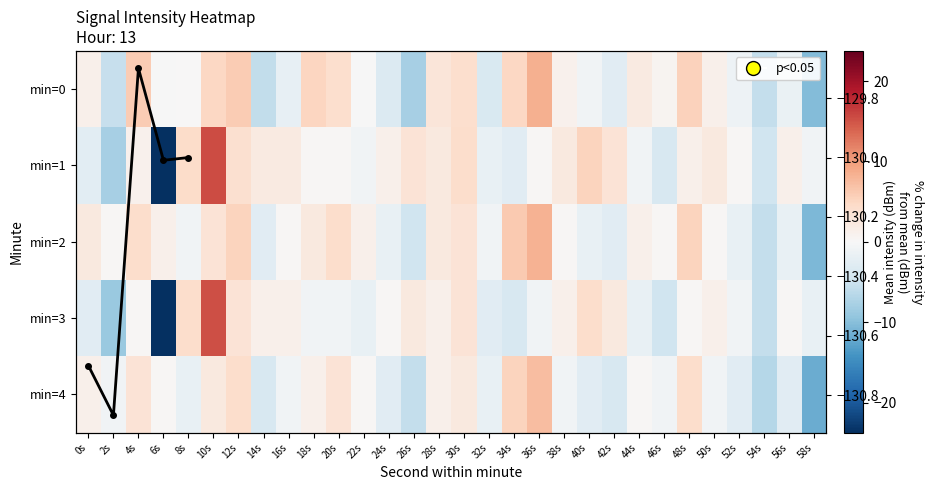

Reading left to right, extract all data points from this chart.

0: 1.1	-5.4	6.1	-0.1	0.1	4.9	6.1	-5.9	-2.0	5.2	3.9	-0.1	-3.2	-8.0	2.9	4.0	-3.7	4.9	8.5	1.1	-0.8	-2.7	2.1	0.7	5.5	1.1	-1.3	-5.7	-1.5	-10.2
1: -2.4	-7.8	1.0	-23.7	4.4	15.5	3.9	2.1	2.1	0.2	0.3	-0.7	1.3	3.3	2.3	4.3	-1.7	-2.7	0.3	2.3	5.3	3.3	-0.7	-3.7	1.3	2.3	0.3	-4.7	1.3	-0.7
2: 2.3	0.3	4.3	1.3	-0.7	3.3	5.3	-2.7	0.3	2.3	4.3	1.3	-1.7	-4.7	2.3	3.3	-0.7	6.3	8.3	0.3	-1.7	-2.7	1.3	0.3	5.3	0.3	-1.7	-5.7	-1.7	-10.7
3: -2.7	-8.7	0.3	-23.7	4.3	15.3	3.3	1.3	1.3	-0.7	-0.7	-1.7	0.3	2.3	1.3	3.3	-2.7	-3.7	-0.7	1.3	4.3	2.3	-1.7	-4.7	0.3	1.3	-0.7	-5.7	0.3	-1.7
4: 1.3	-0.7	3.3	0.3	-1.7	2.3	4.3	-3.7	-0.7	1.3	3.3	0.3	-2.7	-5.7	1.3	2.3	-1.7	5.3	7.3	-0.7	-2.7	-3.7	0.3	-0.7	4.3	-0.7	-2.7	-6.7	-2.7	-11.7